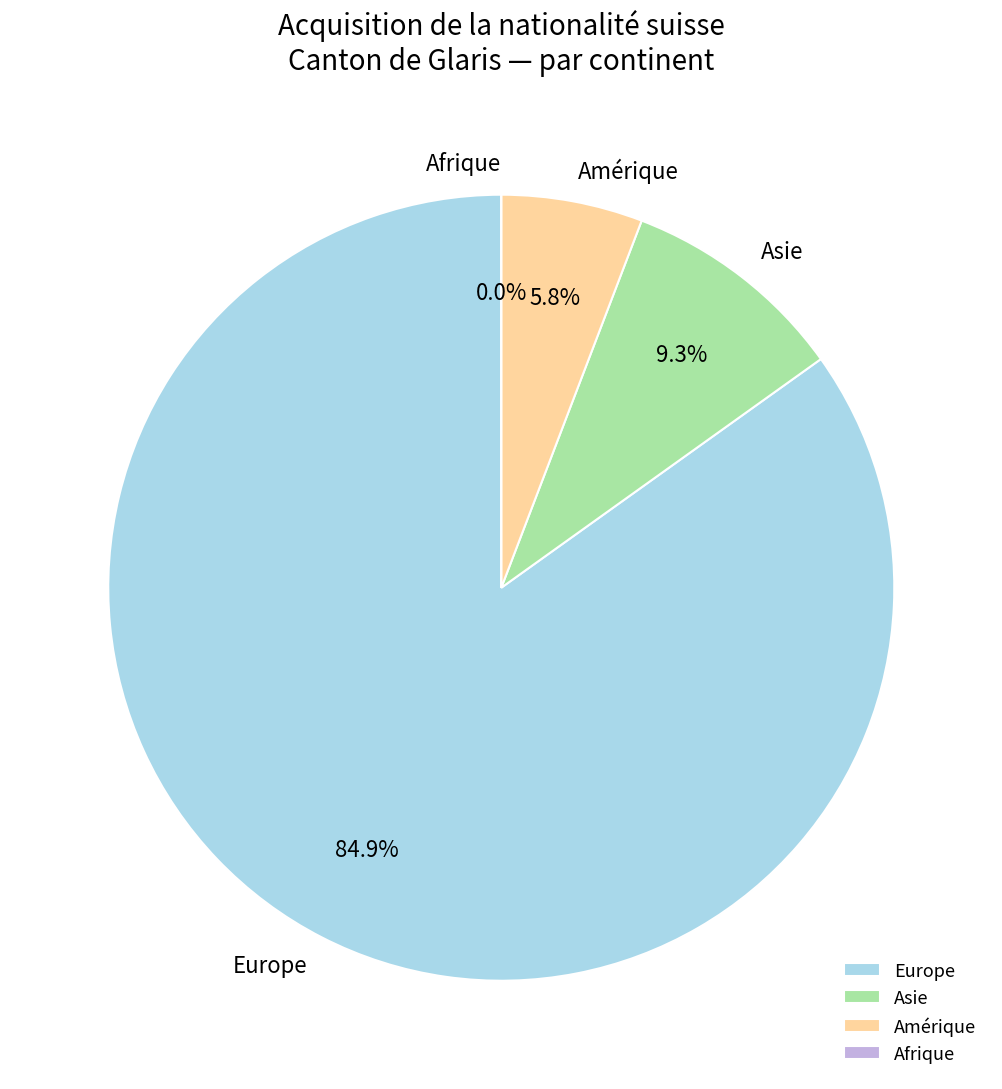

What percentage do Amérique and Europe together represent?

90.7%